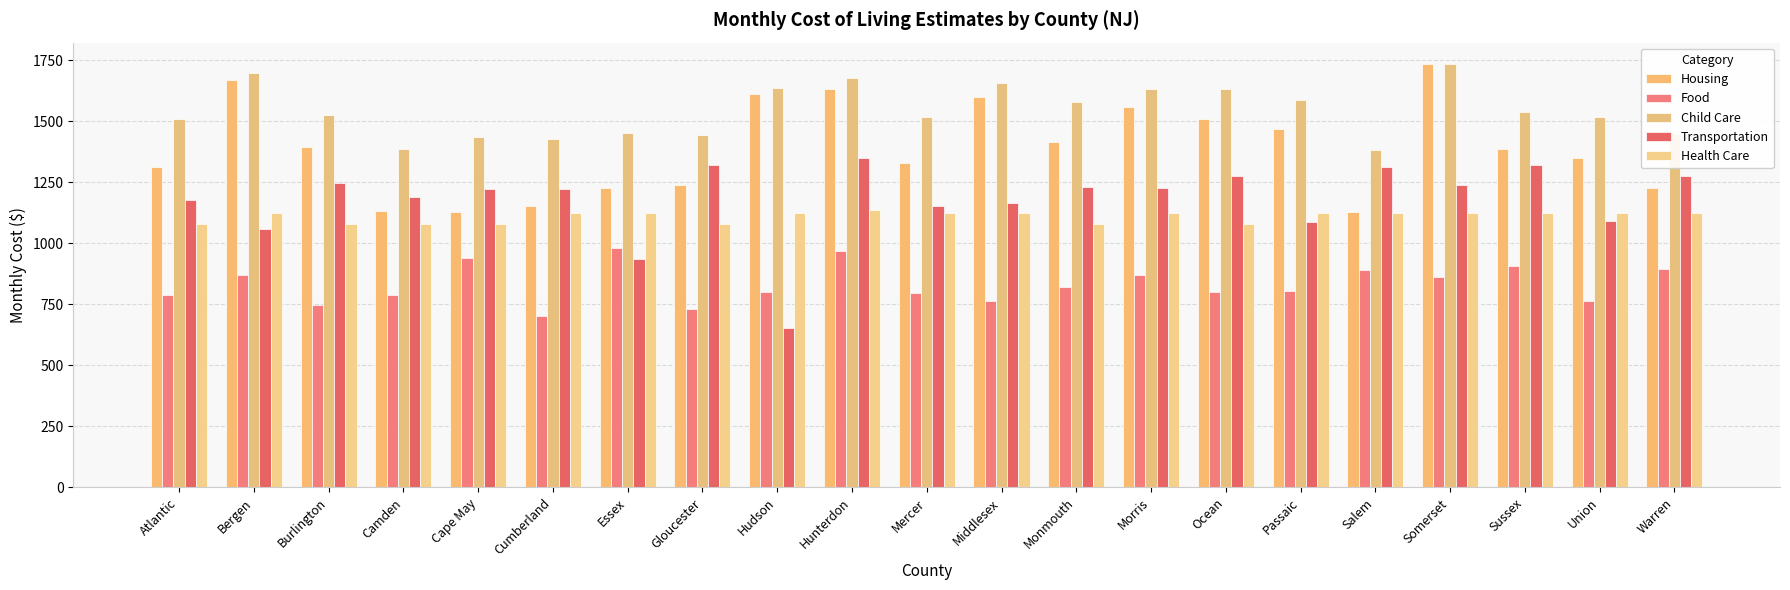

What are all the series names shown in the legend?

Housing, Food, Child Care, Transportation, Health Care